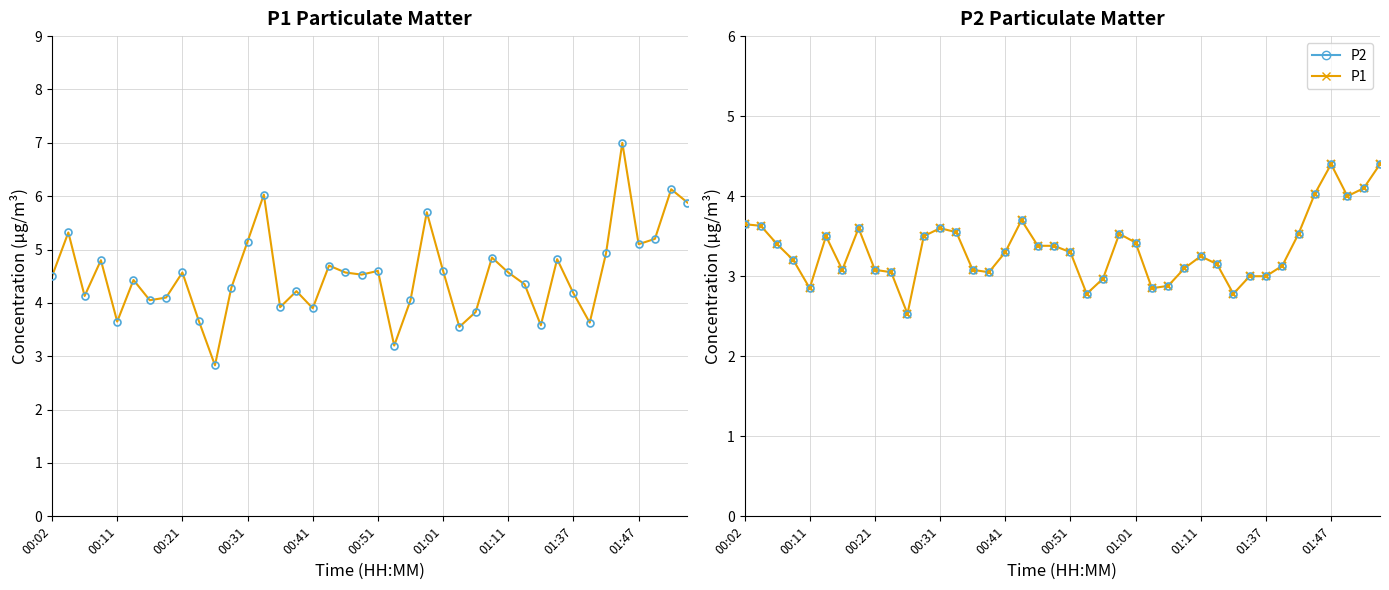

What position from the right is 15?

25